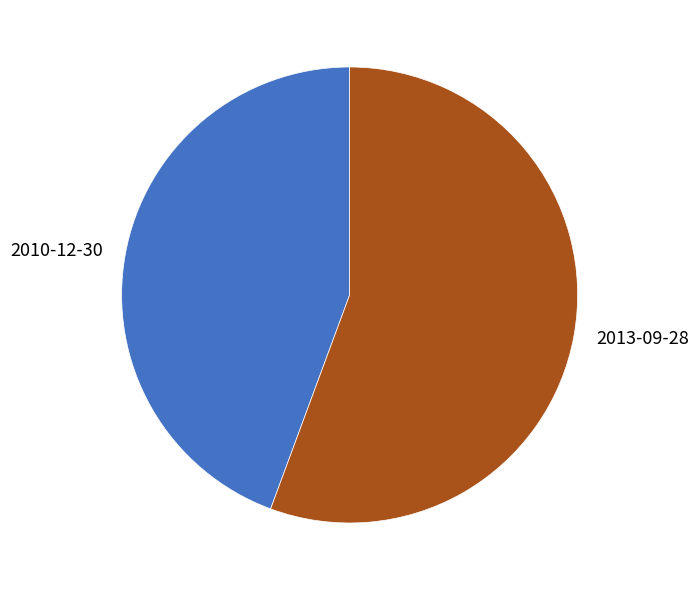

Which has a higher value, 2010-12-30 or 2013-09-28?

2013-09-28